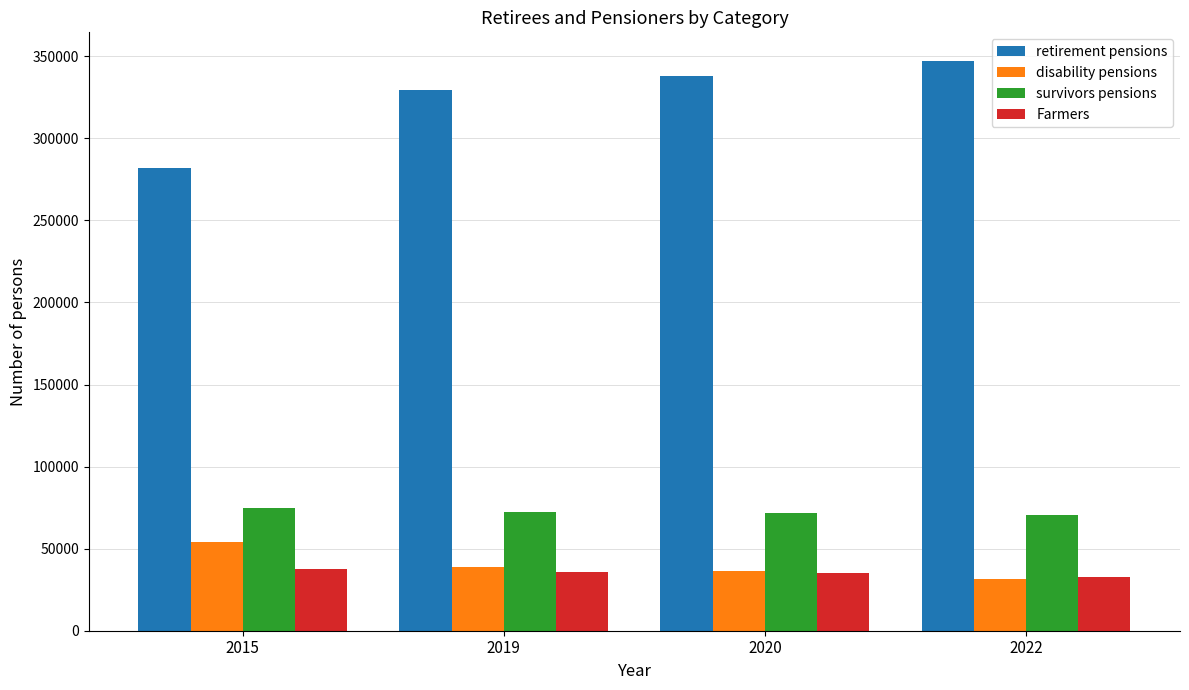

What is the minimum value shown in the chart?

31812